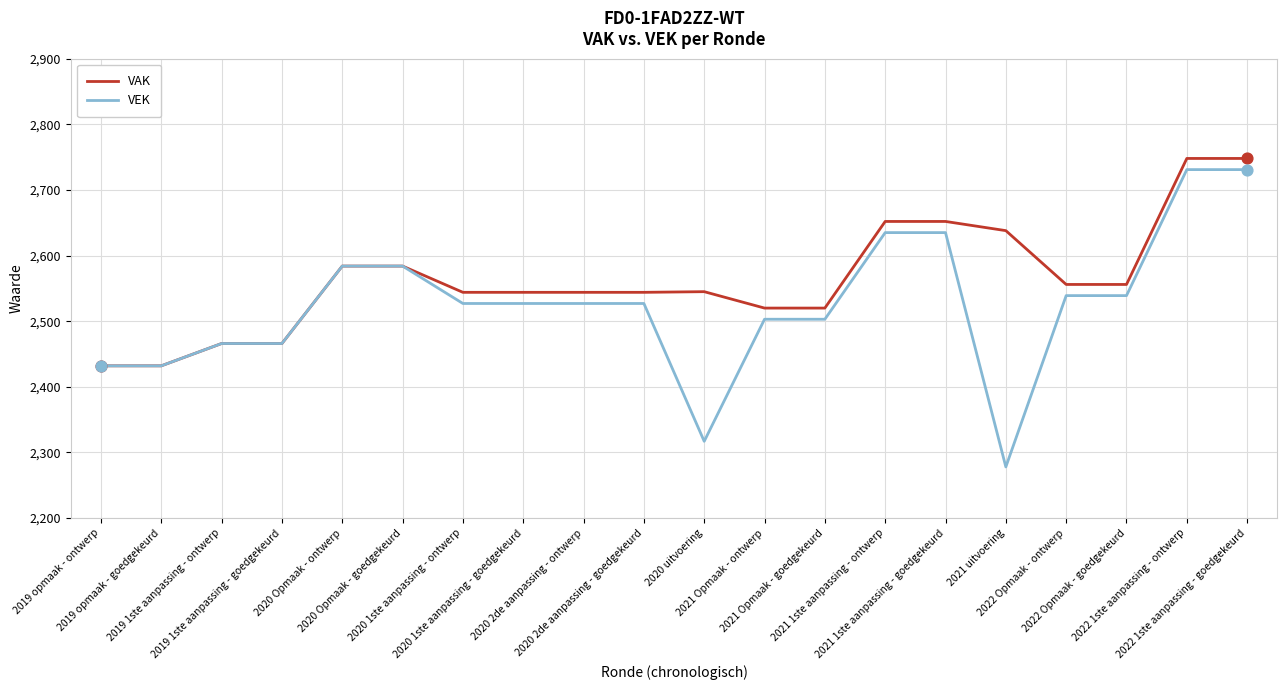

Which series has the largest range (max minus min)?

VEK